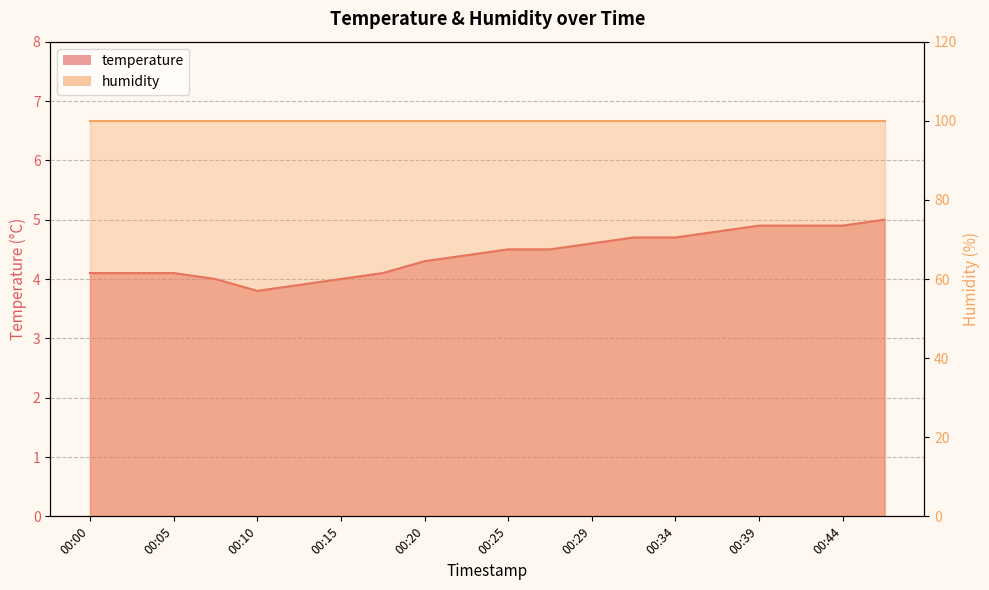

Rank the categories by value from lowest to highest.

00:10, 00:12, 00:08, 00:15, 00:00, 00:03, 00:05, 00:17, 00:20, 00:22, 00:25, 00:27, 00:29, 00:32, 00:34, 00:37, 00:39, 00:42, 00:44, 00:47